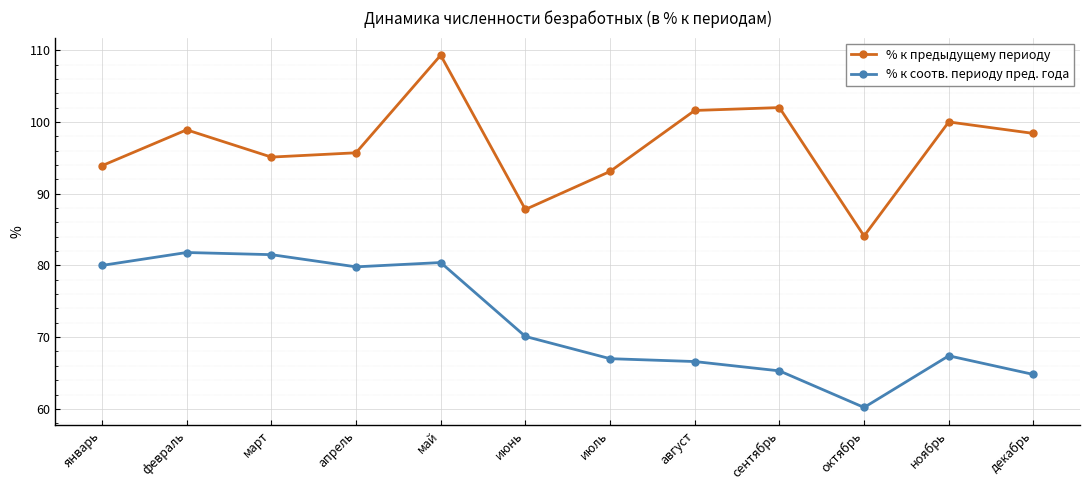

What is the label of the 4th point from the right?

сентябрь